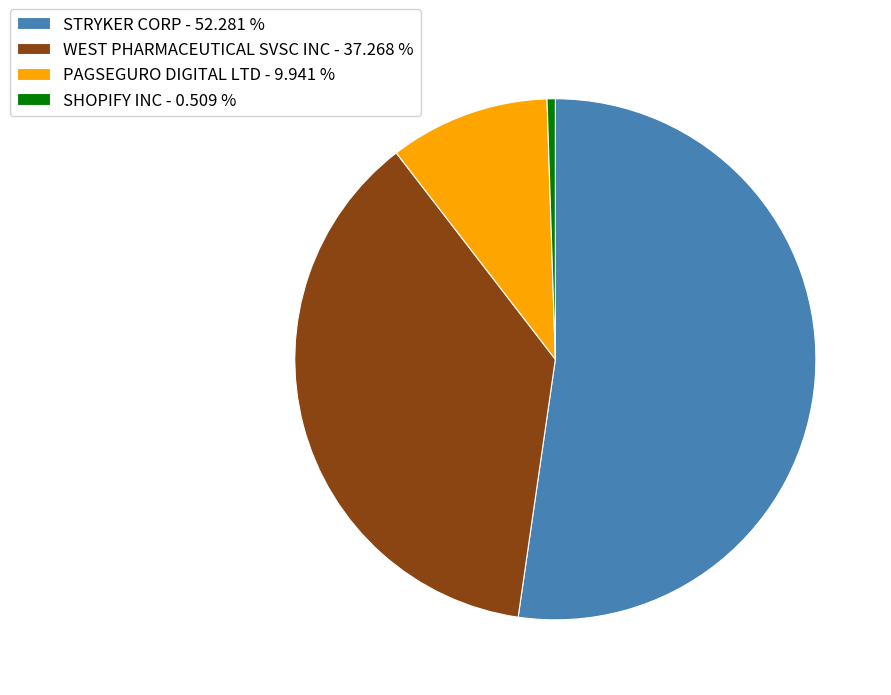

Which slice represents more than half of the pie?

STRYKER CORP